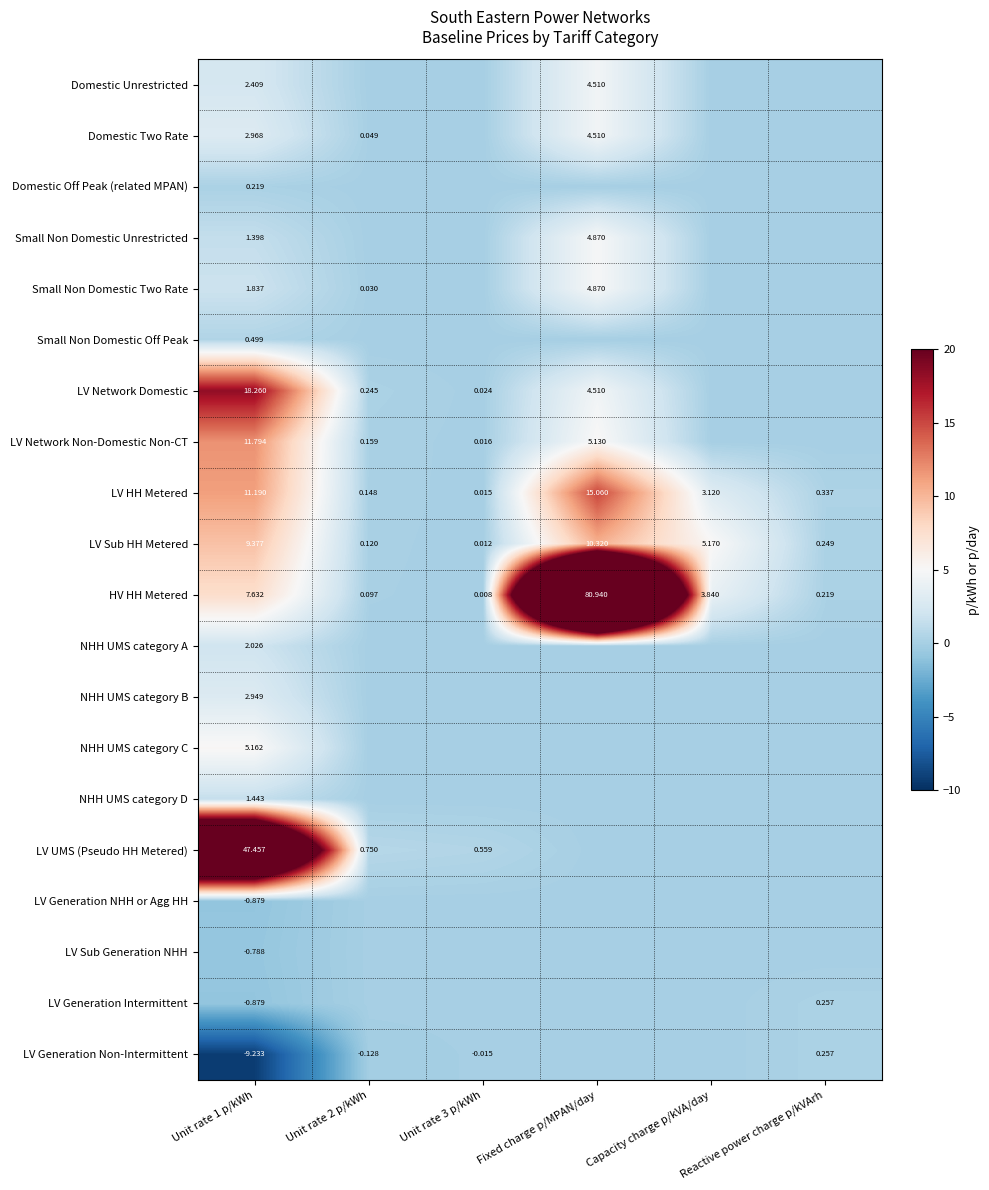

Is it true that LV Sub Generation NHH equals 0.5 at Unit rate 3 p/kWh?

False